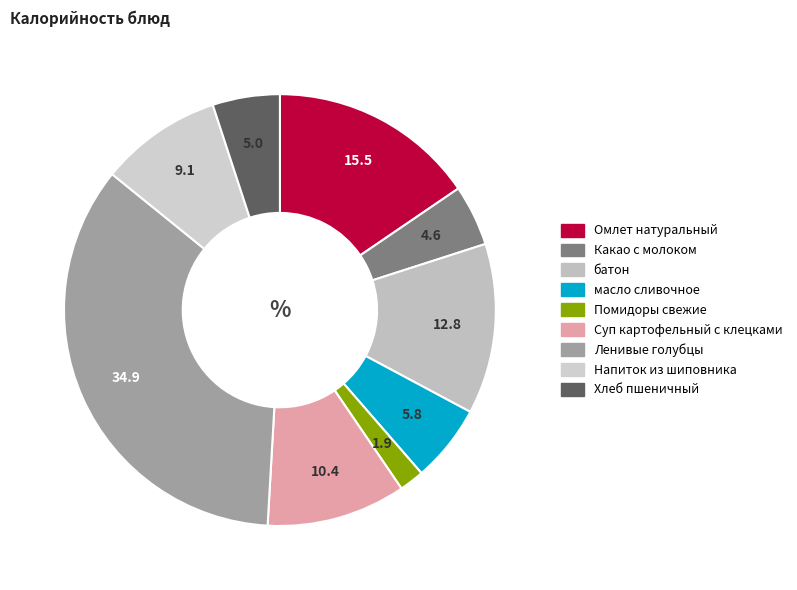

Is there a majority slice in this chart?

No